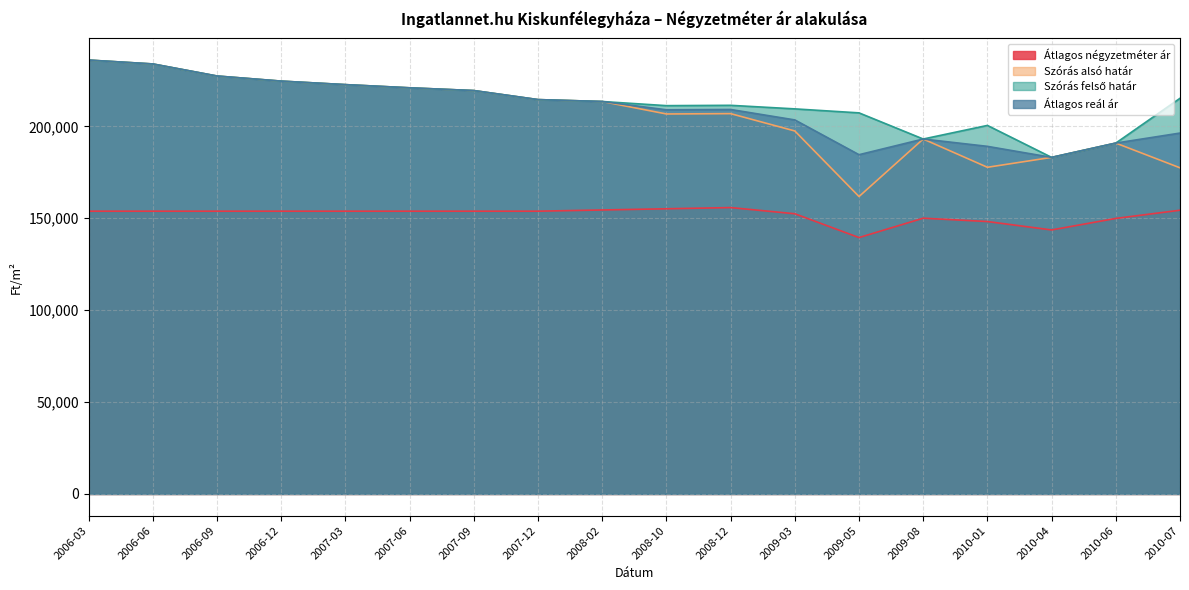

What is the difference between the maximum and minimum values in the Átlagos reál ár series?

52936